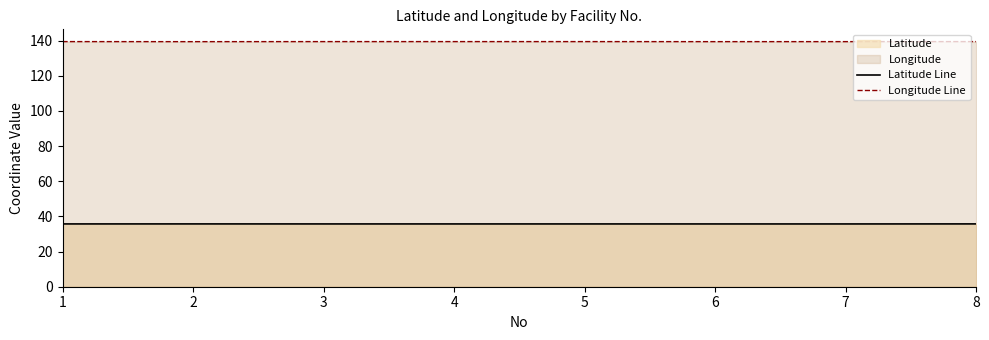

How many lines are shown in the chart?

2